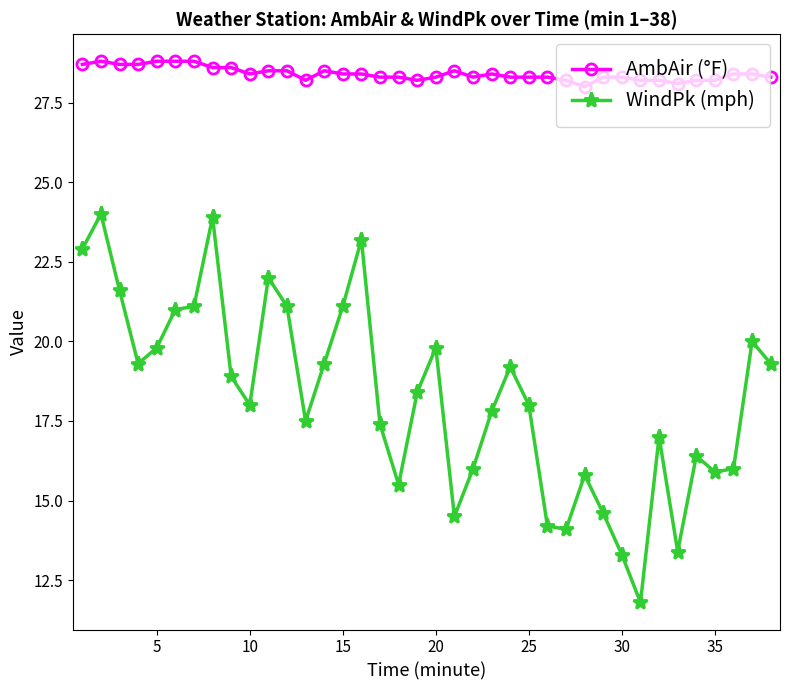

Rank the series by their maximum value, from lowest to highest.

WindPk (mph), AmbAir (°F)